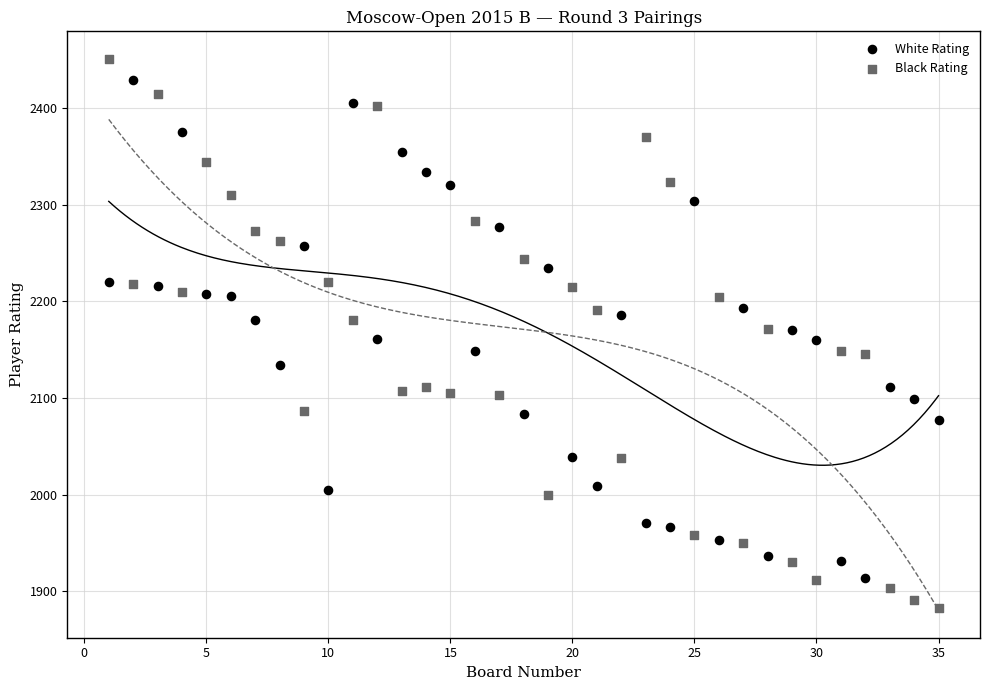

Which series has the largest Y range (max minus min)?

Black Rating